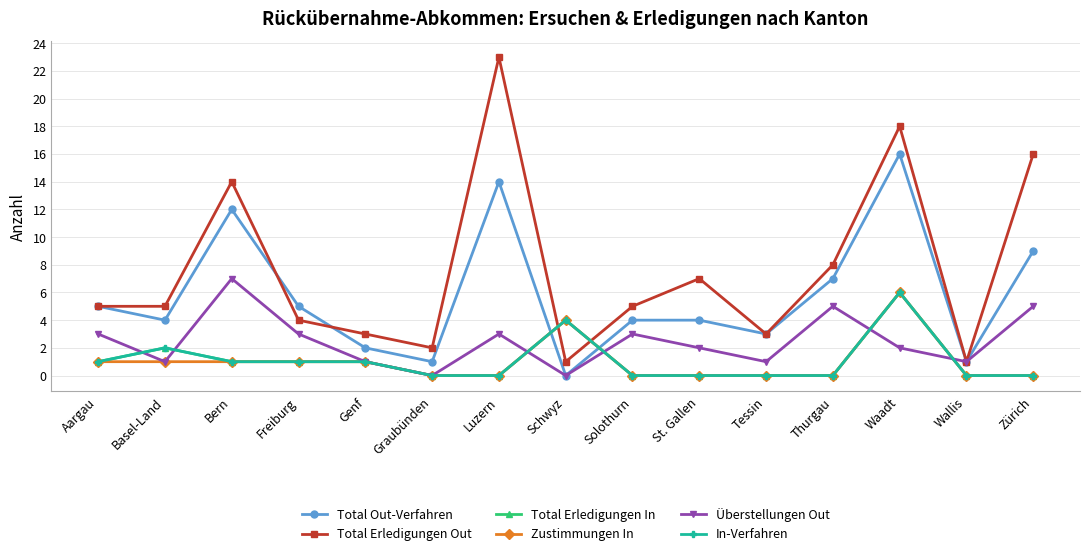

Does the chart have visible grid lines?

Yes